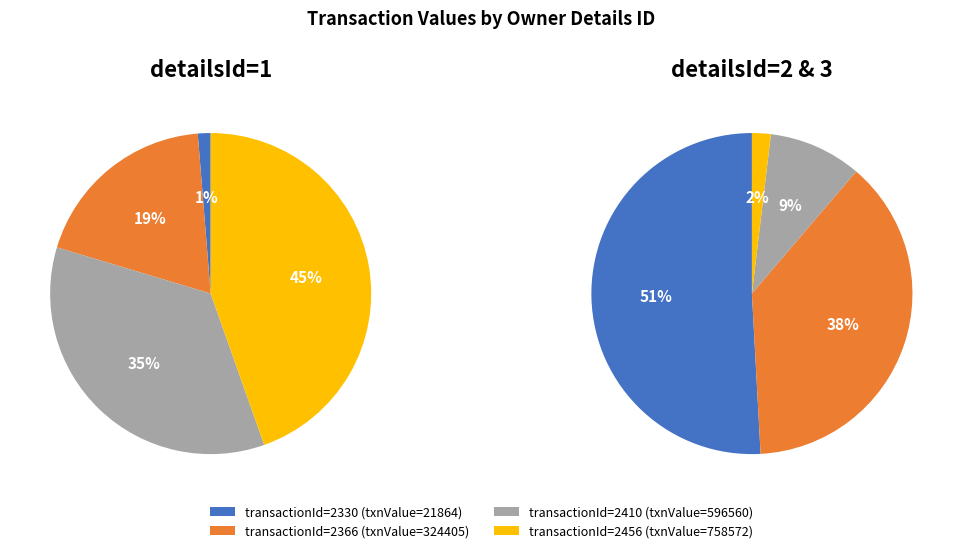

Does rptOwnerDetailsId=1 (2004-04-26) represent more than half of the total?

No